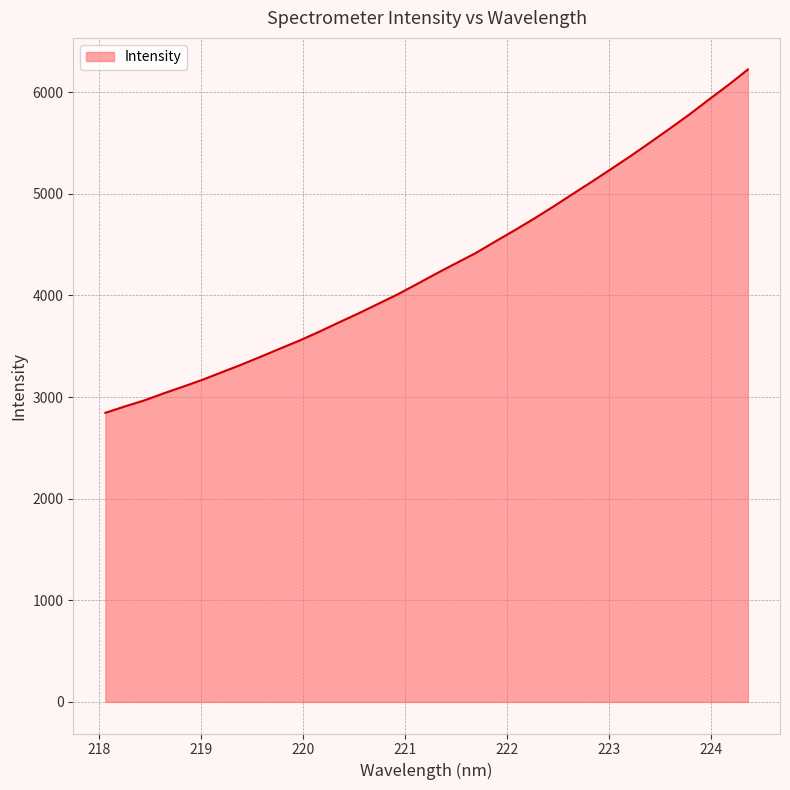

What is the minimum value shown in the chart?

2844.9